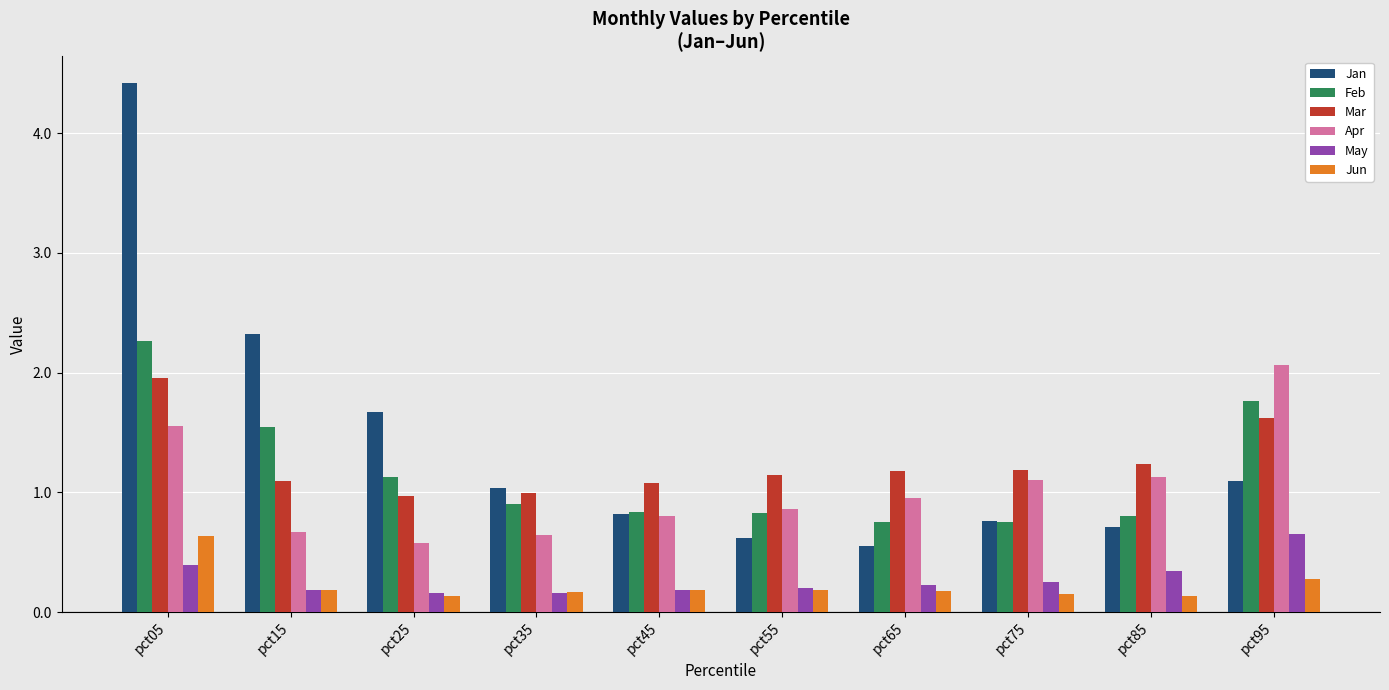

The value of Apr at pct45 is 0.8. True or false?

True